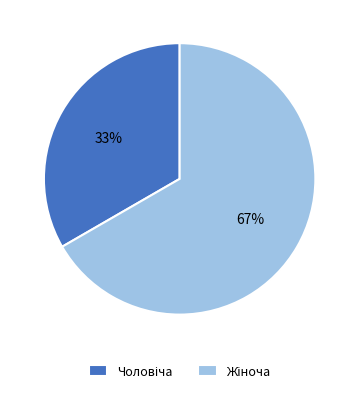

How many slices are in this pie chart?

2